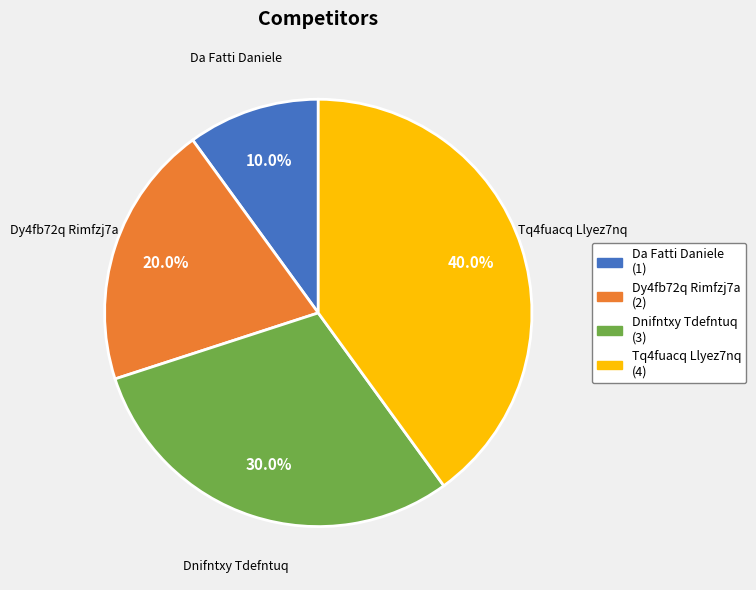

How many slices are in this pie chart?

4